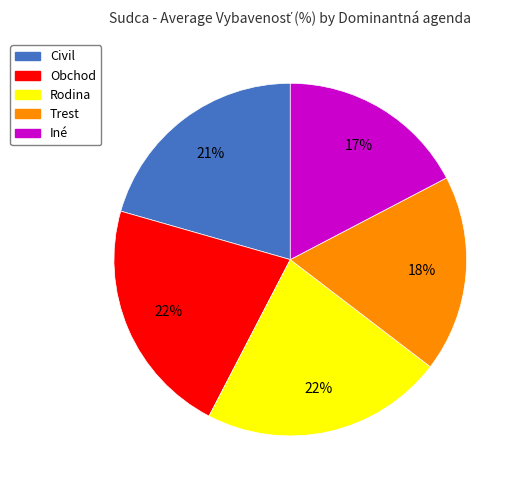

Does Trest represent more than half of the total?

No